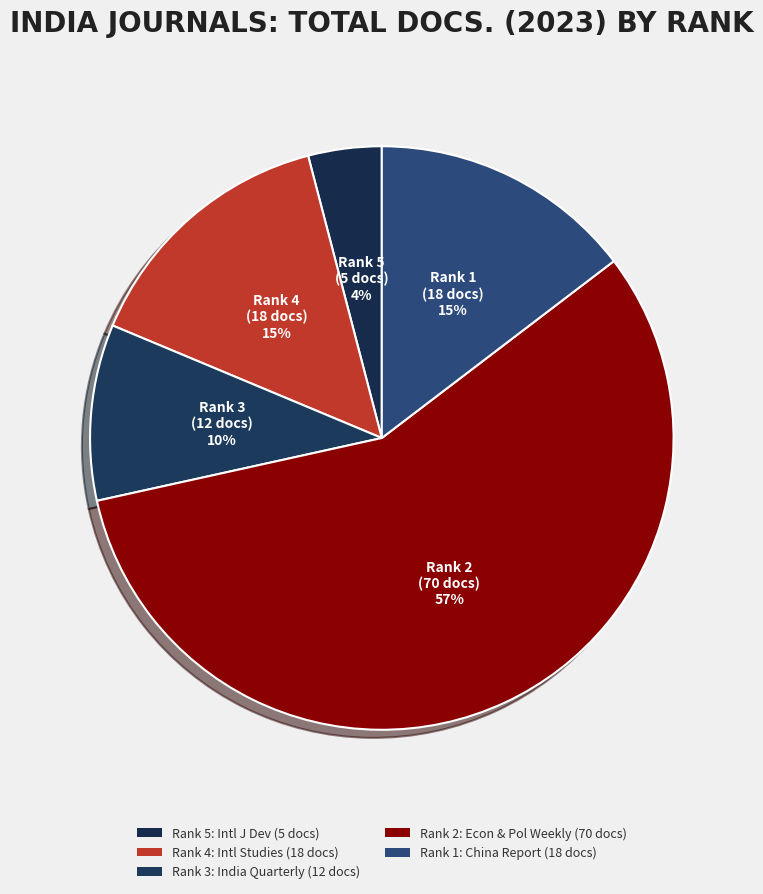

What is the largest slice in the pie chart?

Economic and Political Weekly (Rank 2)